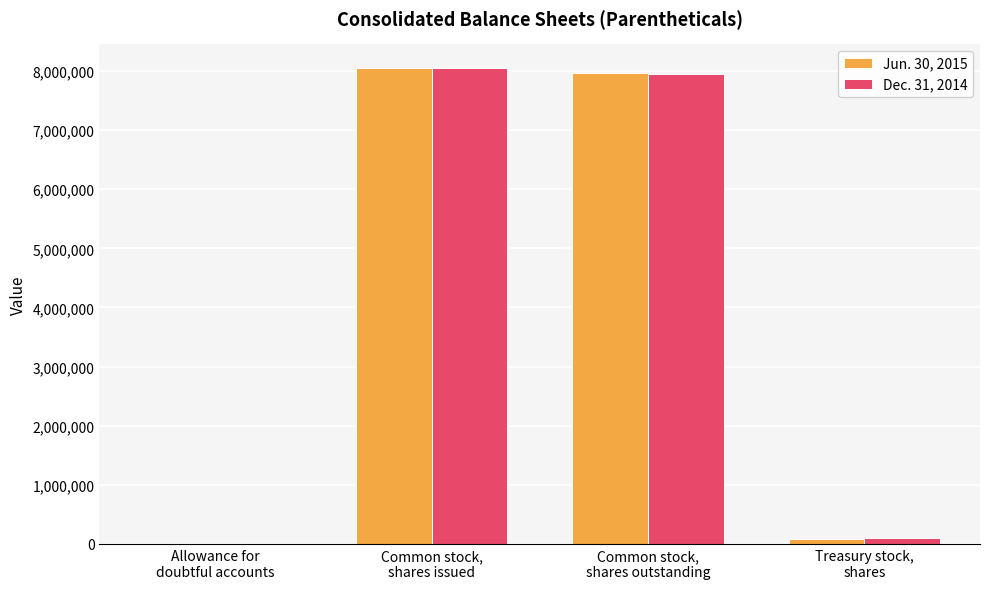

What is the average value of the Dec. 31, 2014 series?

4024836